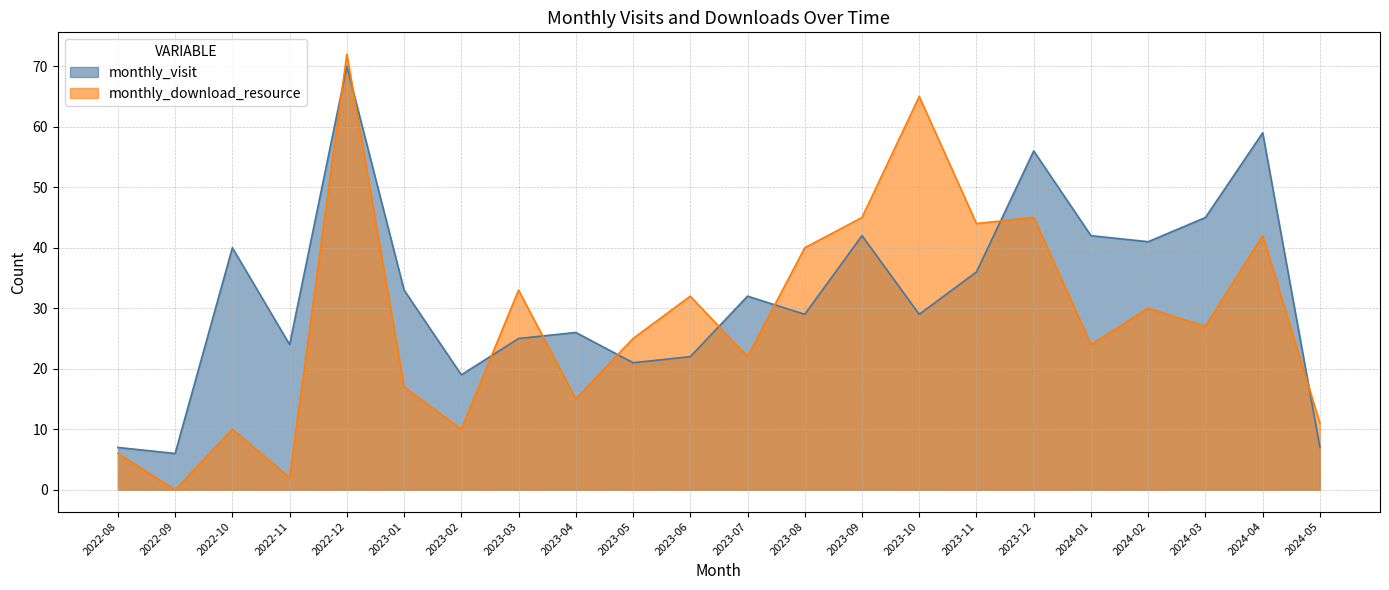

True or false: monthly_download_resource has more than 1 interior local peaks.

True